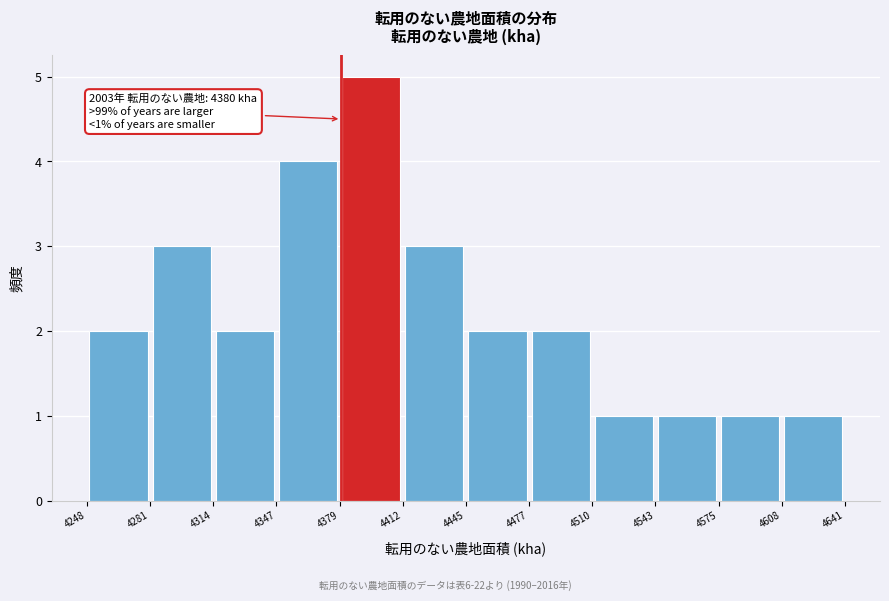

Over which range of the x-axis is the bar tallest?

4379 to 4412